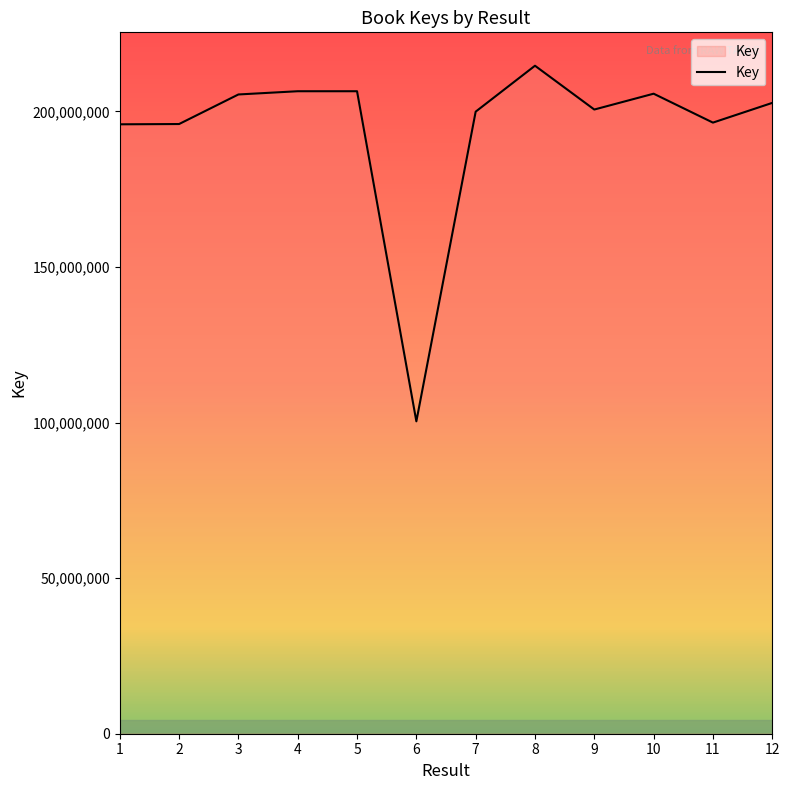

What is the difference between the maximum and minimum values?

114288995